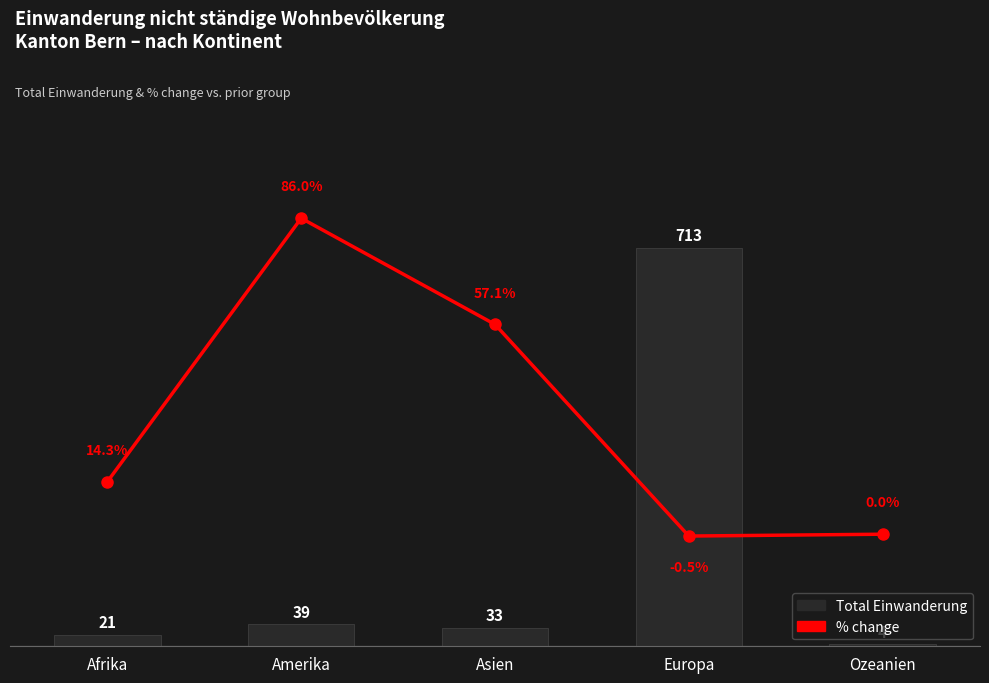

At which label does Total Einwanderung reach its peak?

Europa